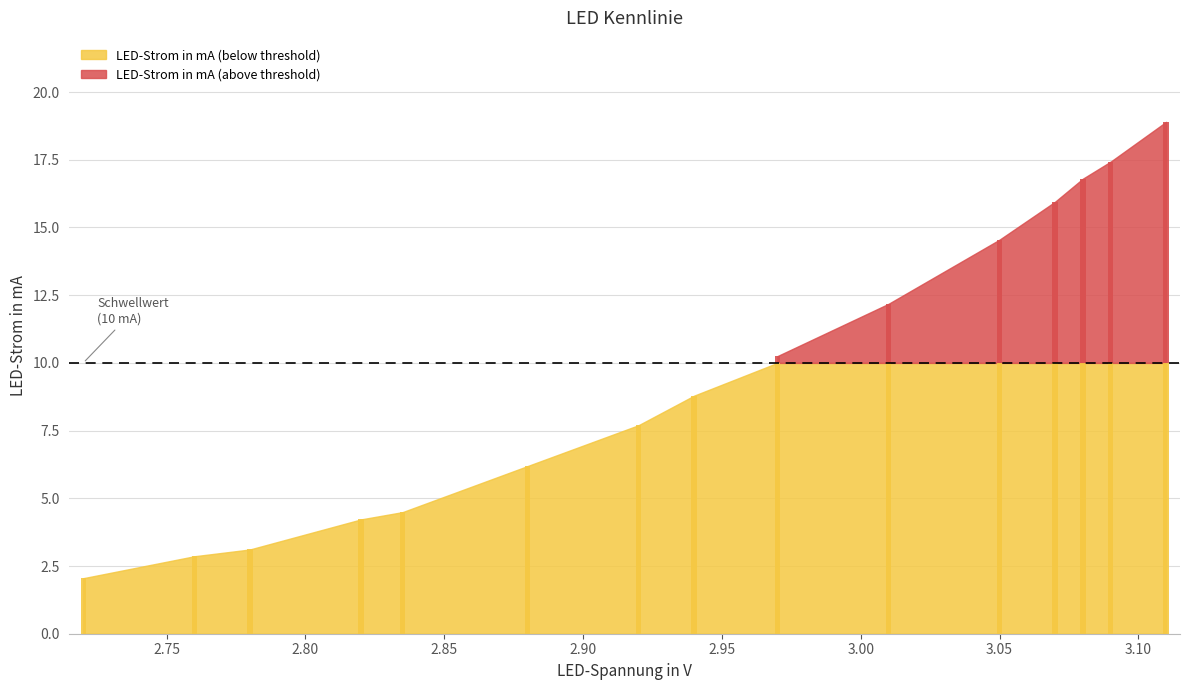

What is the ratio of the value at 2.835 to the value at 2.82?

1.1